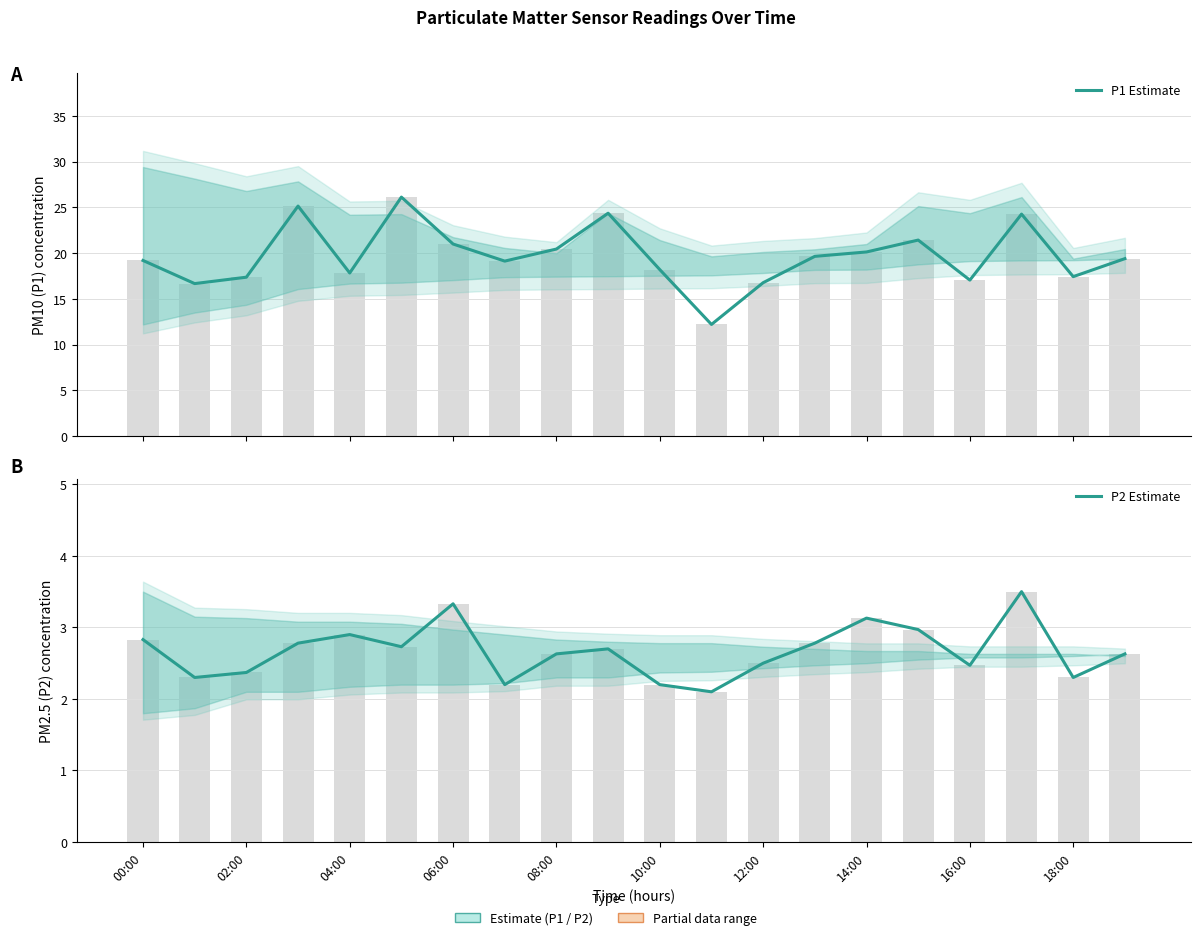

What is the minimum value for P2 Estimate?

2.1